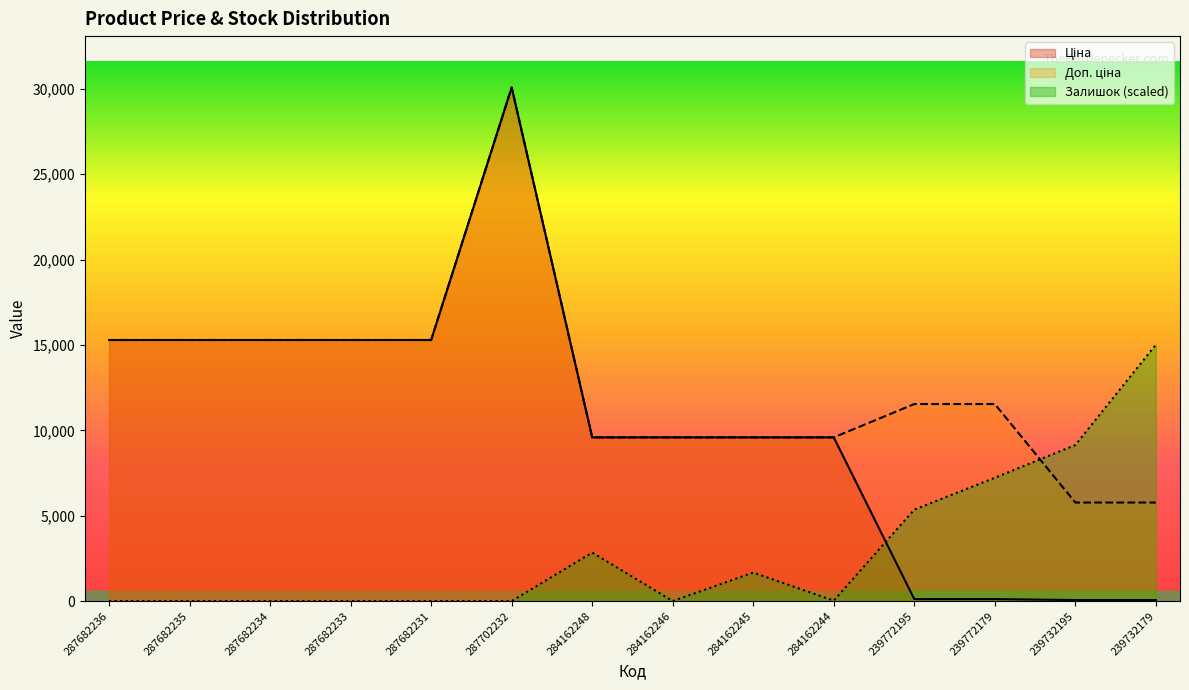

Reading left to right, list all the values displayed in this chart.

Ціна: 287682236=15288.0	287682235=15288.0	287682234=15288.0	287682233=15288.0	287682231=15288.0	287702232=30077.8	284162248=9585.4	284162246=9585.4	284162245=9585.4	284162244=9585.4	239772195=115.4	239772179=115.4	239732195=57.7	239732179=57.7
Доп. ціна: 287682236=15288.0	287682235=15288.0	287682234=15288.0	287682233=15288.0	287682231=15288.0	287702232=30077.8	284162248=9585.4	284162246=9585.4	284162245=9585.4	284162244=9585.4	239772195=11537.0	239772179=11537.0	239732195=5769.0	239732179=5769.0
Залишок: 287682236=0.0	287682235=0.0	287682234=0.0	287682233=0.0	287682231=0.0	287702232=0.0	284162248=2838.5	284162246=0.0	284162245=1668.2	284162244=24.9	239772195=5353.2	239772179=7220.7	239732195=9137.9	239732179=15014.0